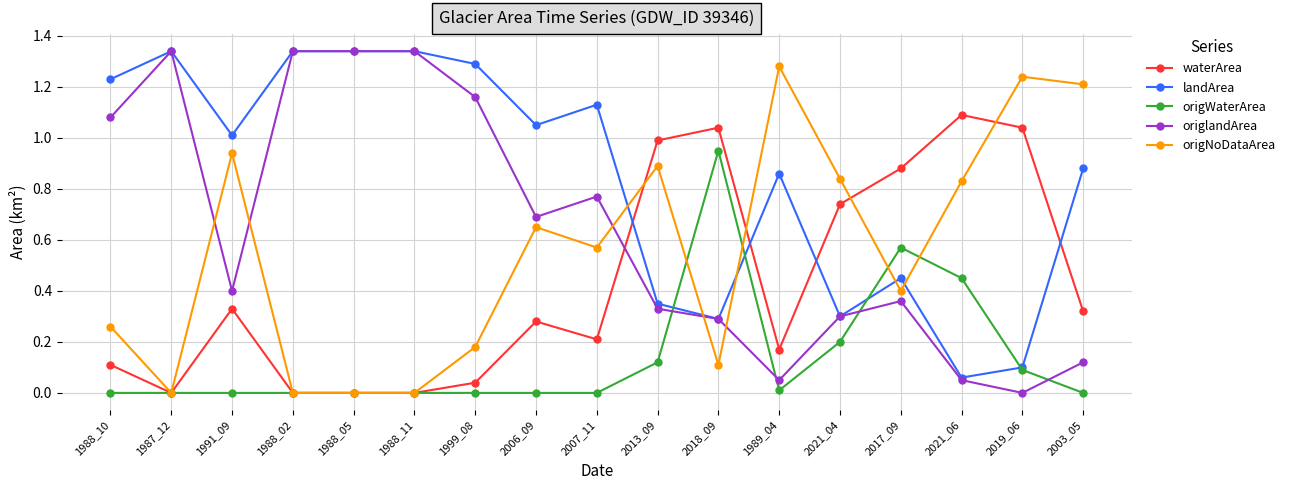

What is the label of the 4th point from the right?

2017_09